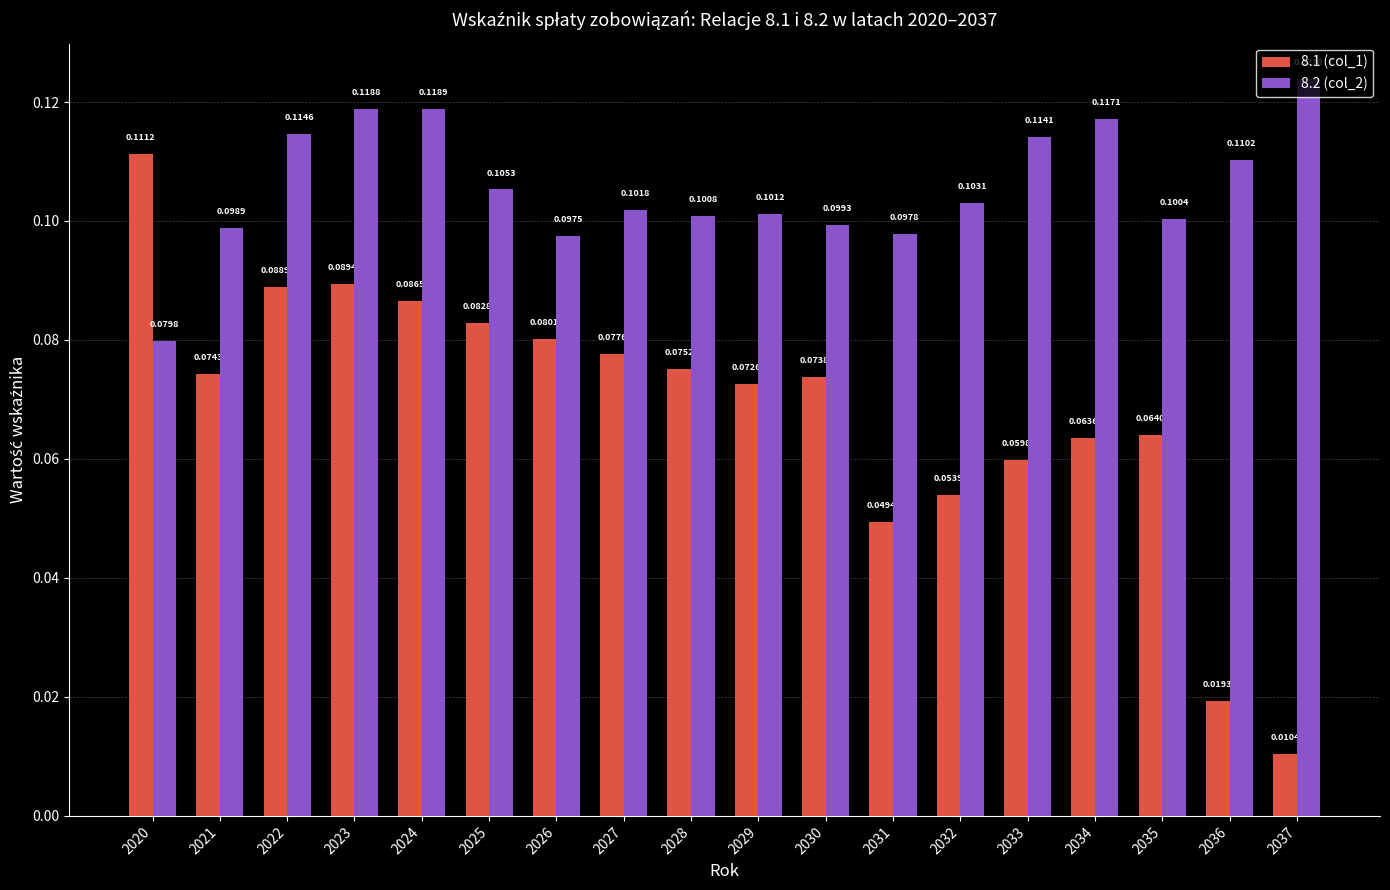

The 8.2 (col_2) series shows 0.1 at 2022. True or false?

True